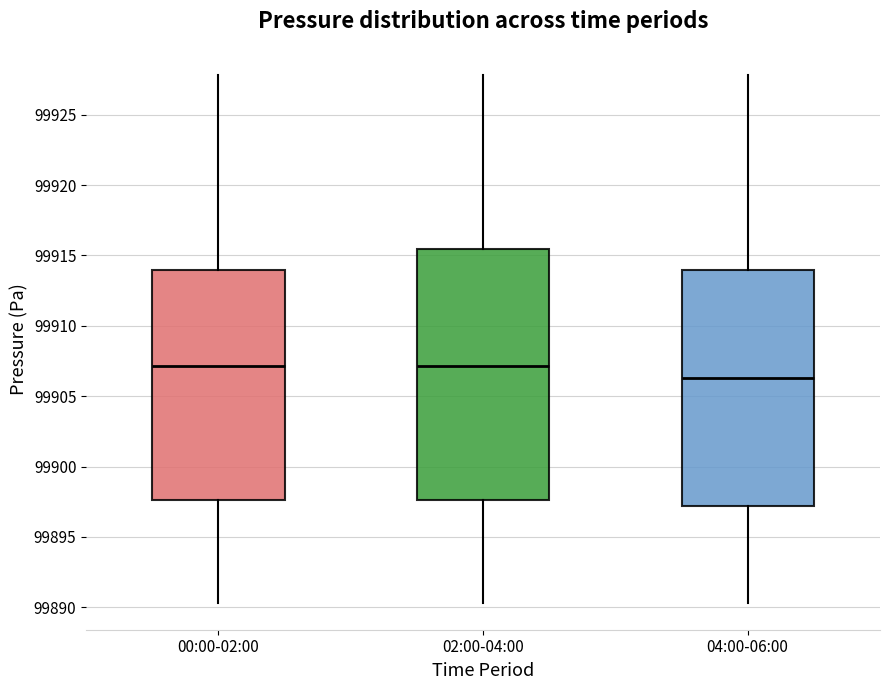

Reading left to right, read every box against the y-axis: the position of its median line, the range the box covers, and the ends of its whiskers. The values are not printed on the chart, so give them approximately, as read against the axis.

00:00-02:00: median 99907.0, box 99897.5 to 99914.0, whiskers 99890.5 to 99928.0
02:00-04:00: median 99907.0, box 99897.5 to 99915.5, whiskers 99890.5 to 99928.0
04:00-06:00: median 99906.5, box 99897.0 to 99914.0, whiskers 99890.5 to 99928.0